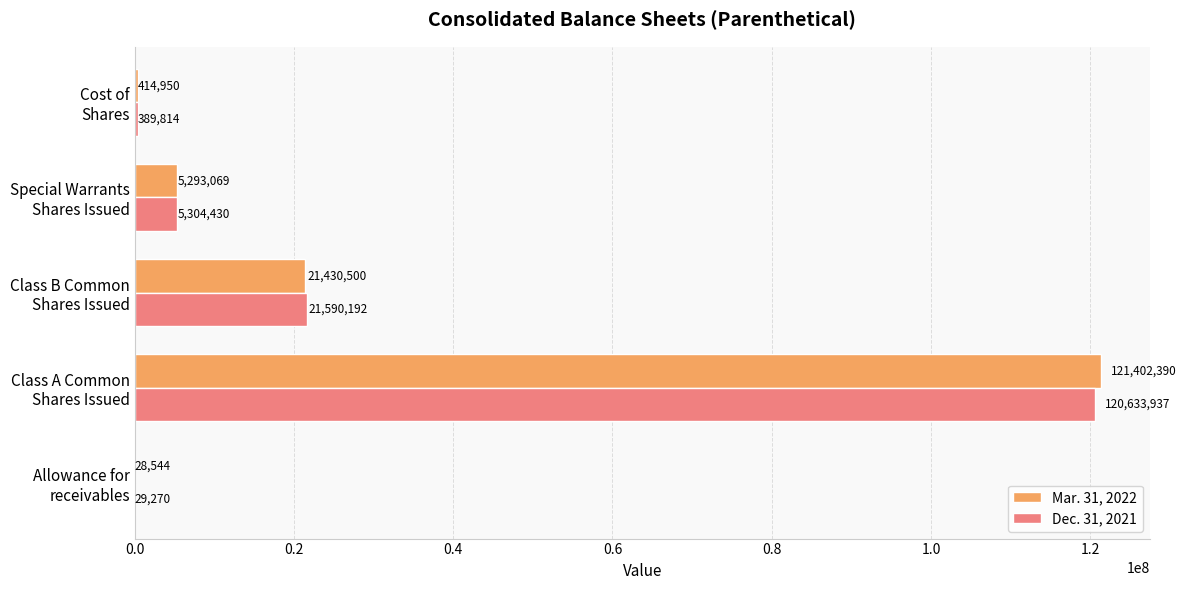

Which series has the largest total across all categories?

Mar. 31, 2022